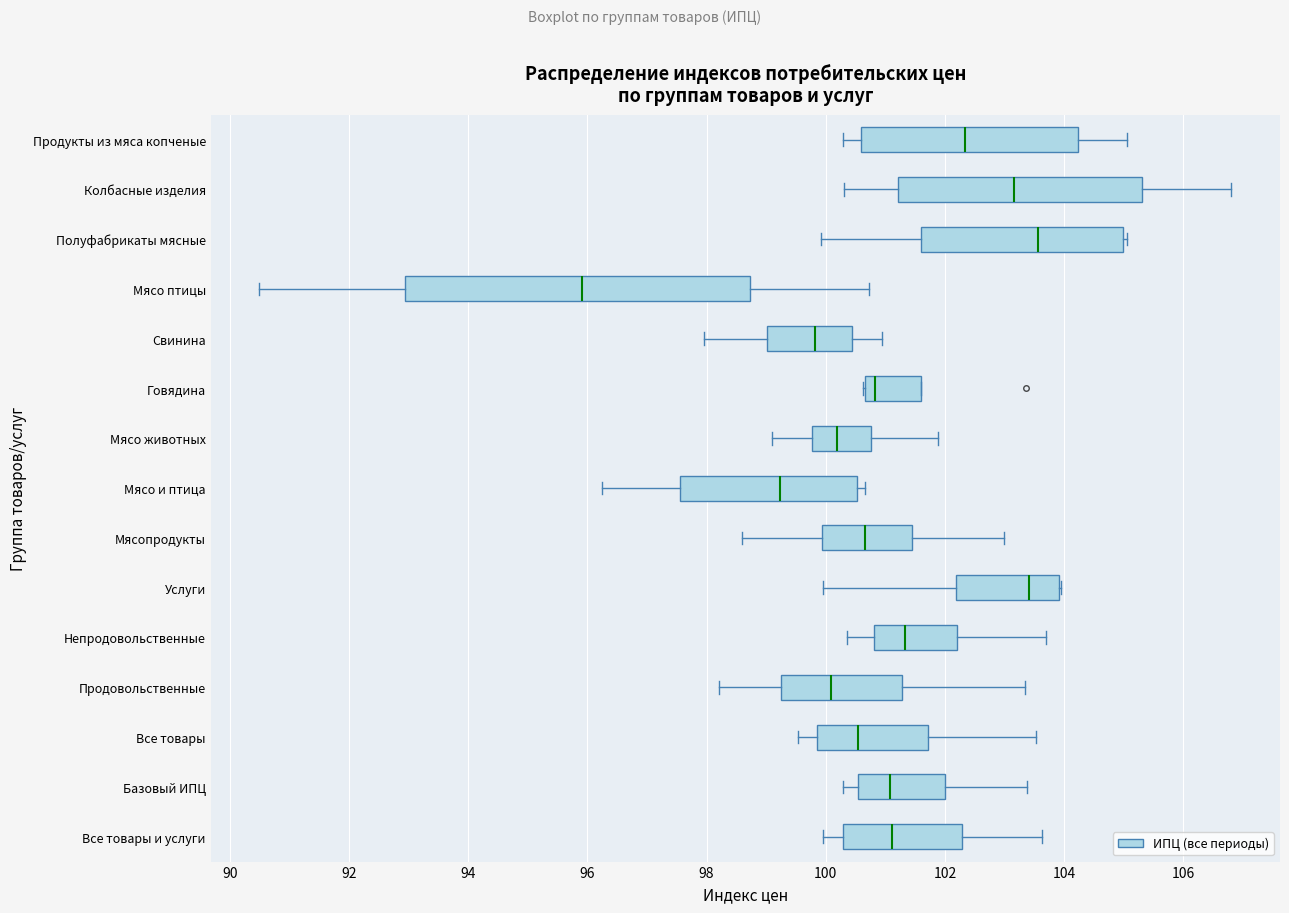

Reading bottom to top, transcribe this box plot: for each box, give where its median line is, the range the box spans, and where its two whiskers end, as read against the x-axis. The values are not printed on the chart, so give them approximately, as read against the axis.

Все товары и услуги: median 101.2, box 100.2 to 102.2, whiskers 100.0 to 103.6
Базовый ИПЦ: median 101.0, box 100.6 to 102.0, whiskers 100.2 to 103.4
Все товары: median 100.6, box 99.8 to 101.8, whiskers 99.6 to 103.6
Продовольственные: median 100.0, box 99.2 to 101.2, whiskers 98.2 to 103.4
Непродовольственные: median 101.4, box 100.8 to 102.2, whiskers 100.4 to 103.6
Услуги: median 103.4, box 102.2 to 104.0, whiskers 100.0 to 104.0
Мясопродукты: median 100.6, box 100.0 to 101.4, whiskers 98.6 to 103.0
Мясо и птица: median 99.2, box 97.6 to 100.6, whiskers 96.2 to 100.6 (just right of the box's right edge)
Мясо животных: median 100.2, box 99.8 to 100.8, whiskers 99.0 to 101.8
Говядина: median 100.8, box 100.6 to 101.6, whiskers 100.6 to 101.6
Свинина: median 99.8, box 99.0 to 100.4, whiskers 98.0 to 101.0
Мясо птицы: median 96.0, box 93.0 to 98.8, whiskers 90.4 to 100.8
Полуфабрикаты мясные: median 103.6, box 101.6 to 105.0, whiskers 100.0 to 105.0 (just right of the box's right edge)
Колбасные изделия: median 103.2, box 101.2 to 105.4, whiskers 100.4 to 106.8
Продукты из мяса копченые: median 102.4, box 100.6 to 104.2, whiskers 100.2 to 105.0